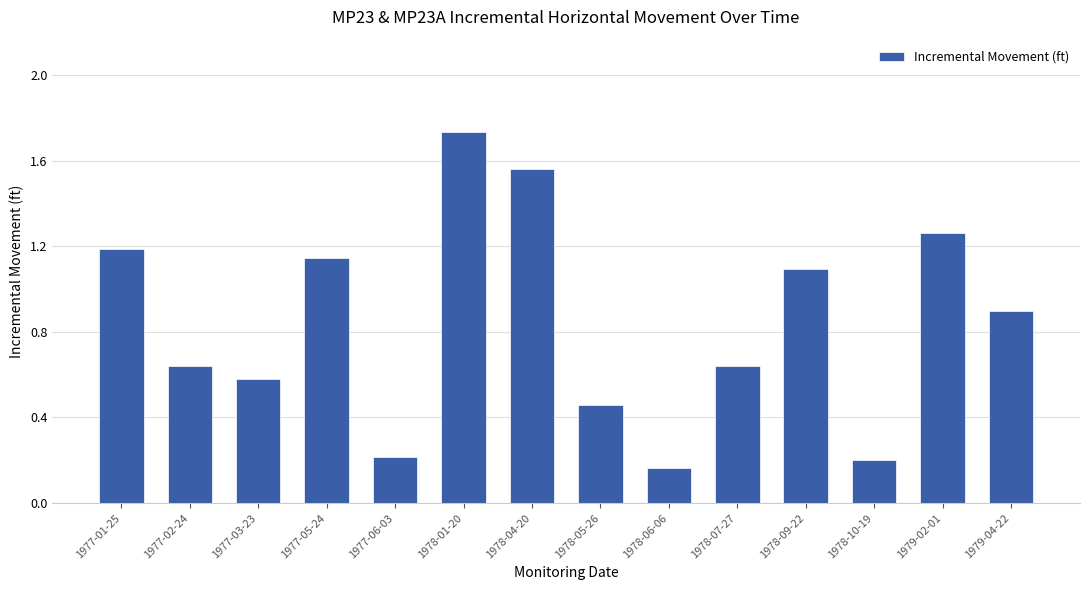

What is the label of the 8th bar from the left?

1978-05-26